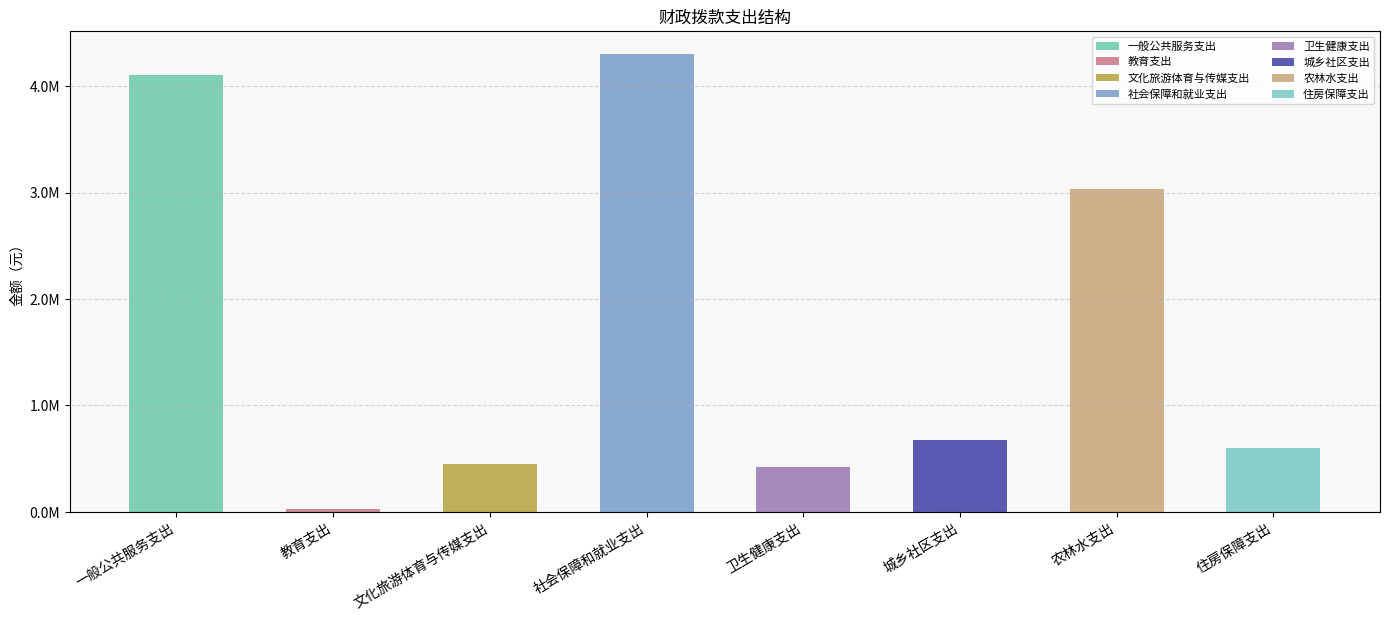

The chart shows a value of 3035804 at 农林水支出. True or false?

True